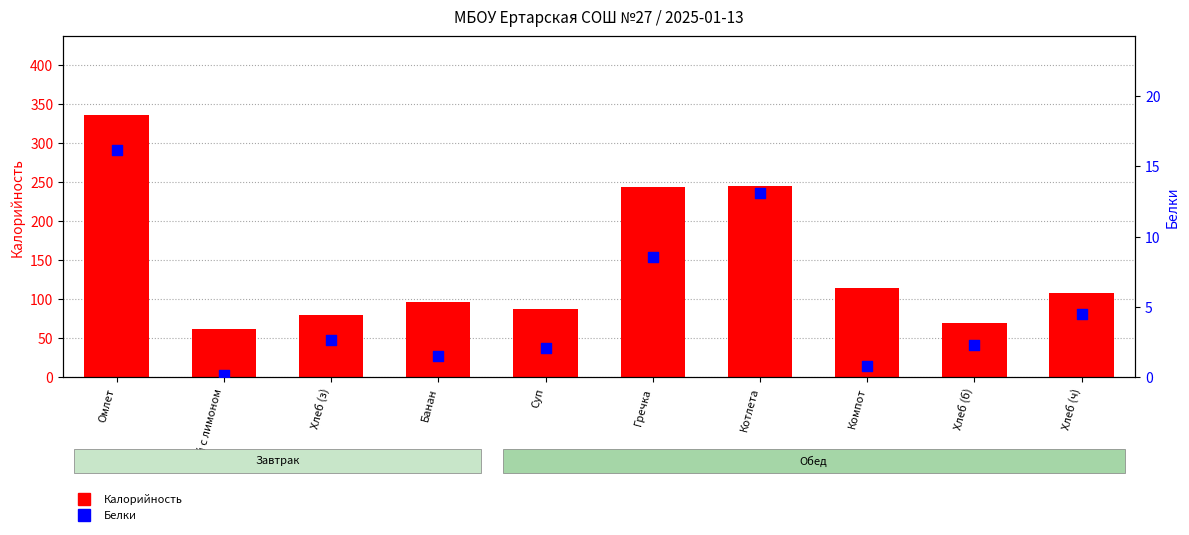

Is the value of Белки at Банан greater than the value of Калорийность at Омлет?

No